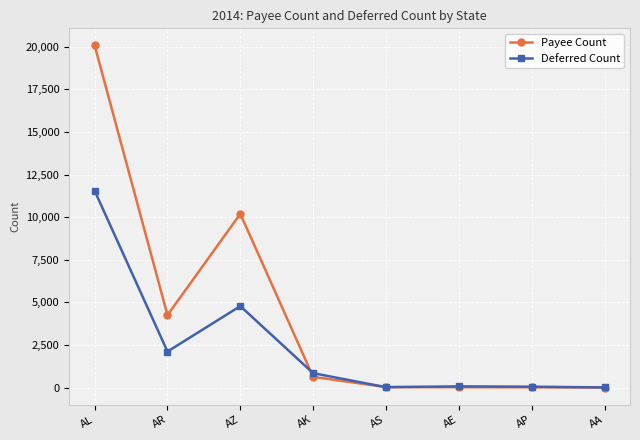

Count the number of data series in this chart.

2